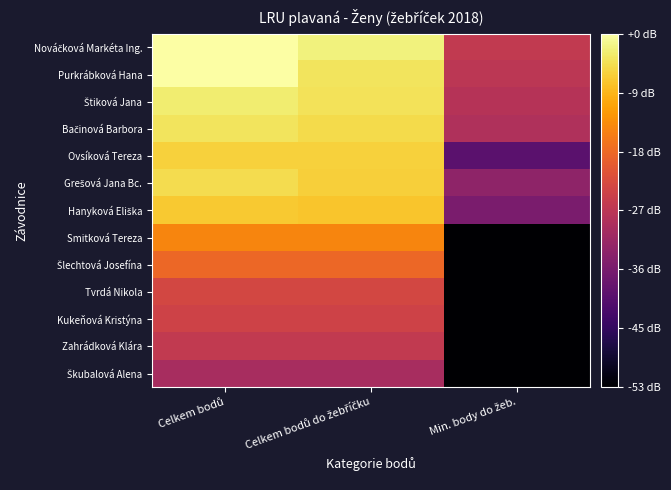

Which series has the widest spread of values?

Smitková Tereza